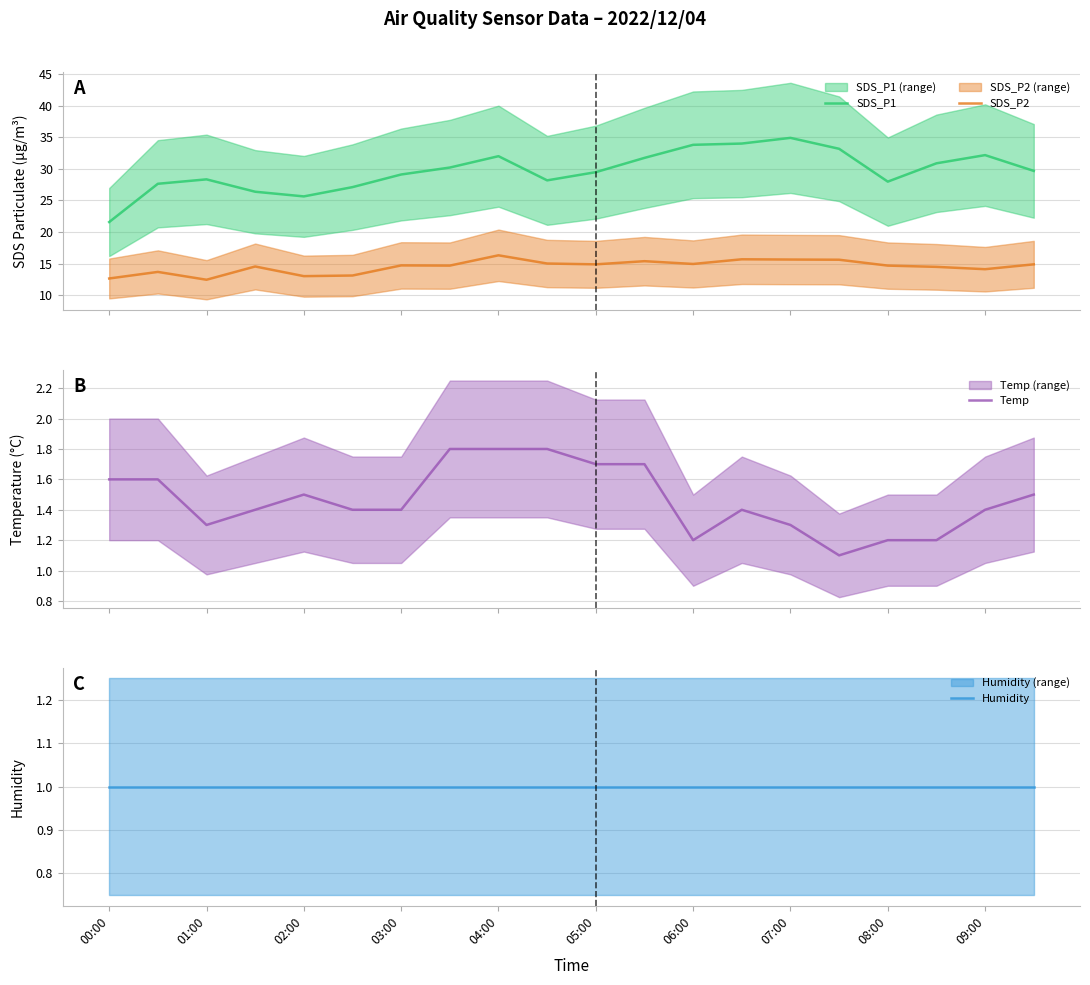

What is the sum of all Humidity values?

20.0